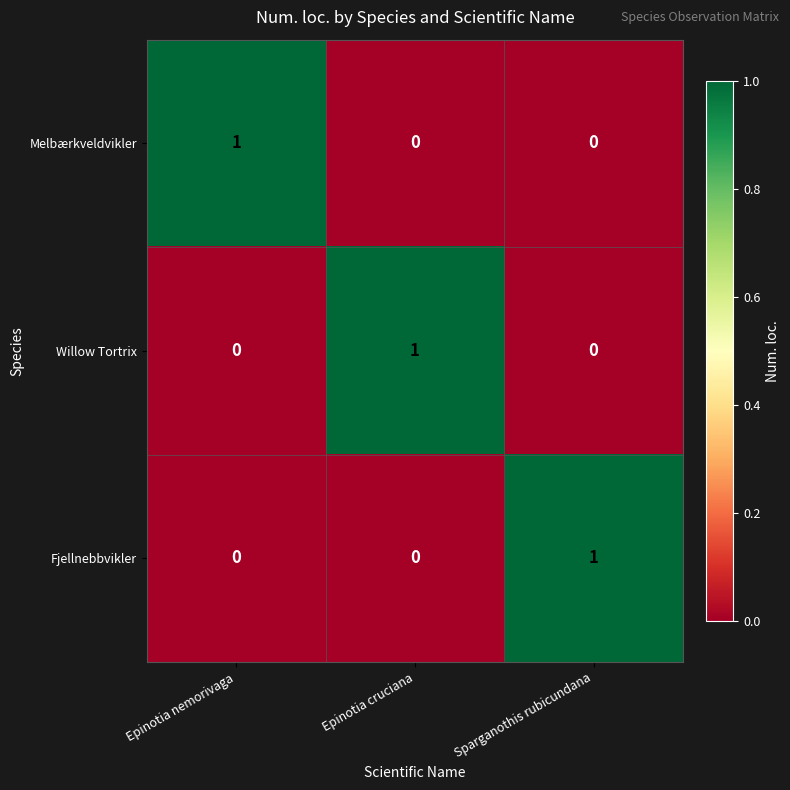

At which label does Fjellnebbvikler reach its peak?

Sparganothis rubicundana